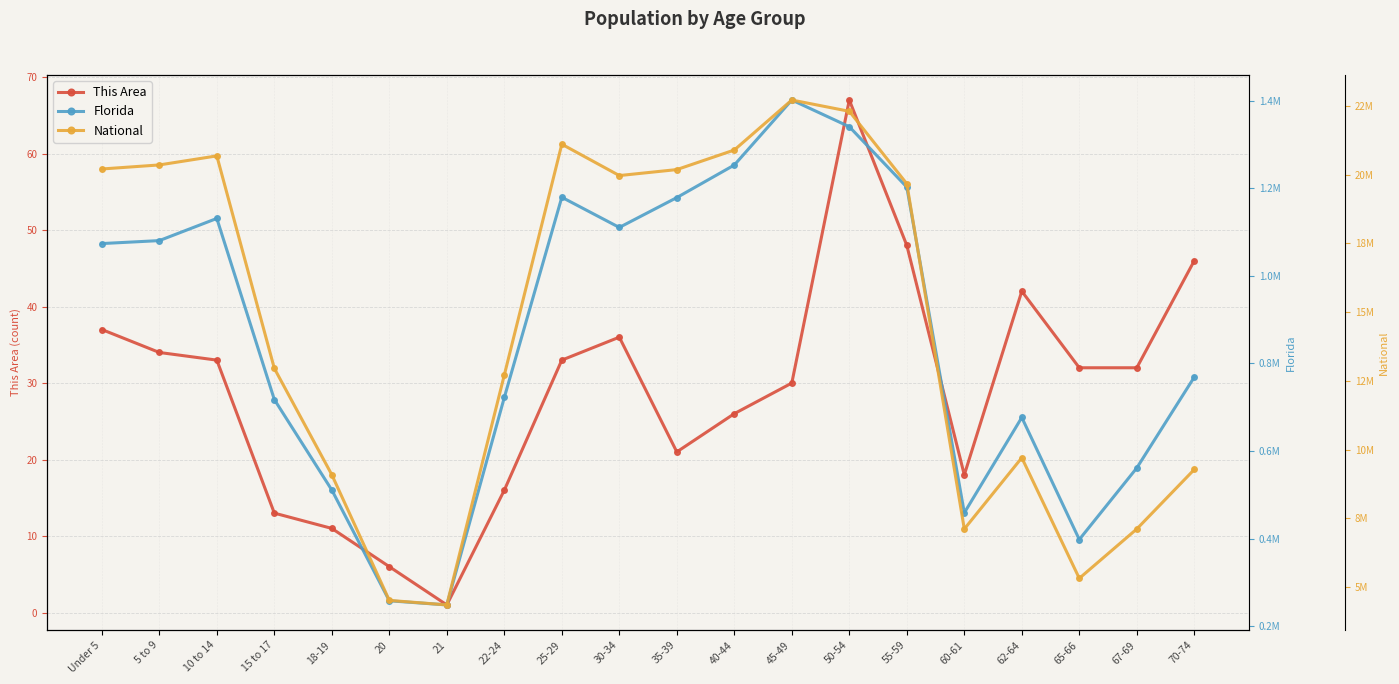

What is the difference between the maximum and minimum values in the National series?

18354297